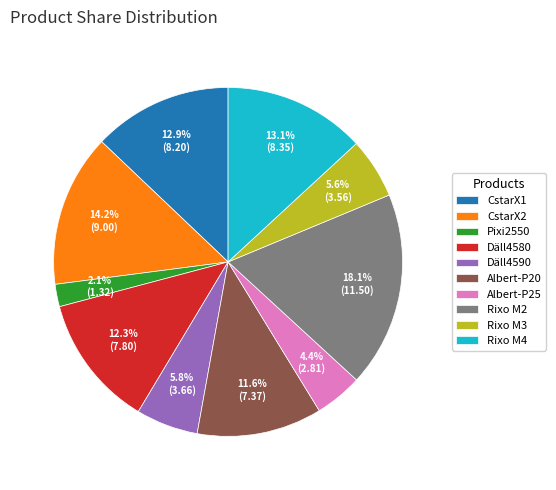

Approximately how many times larger is the value at Rixo M3 compared to Däll4580?

0.5